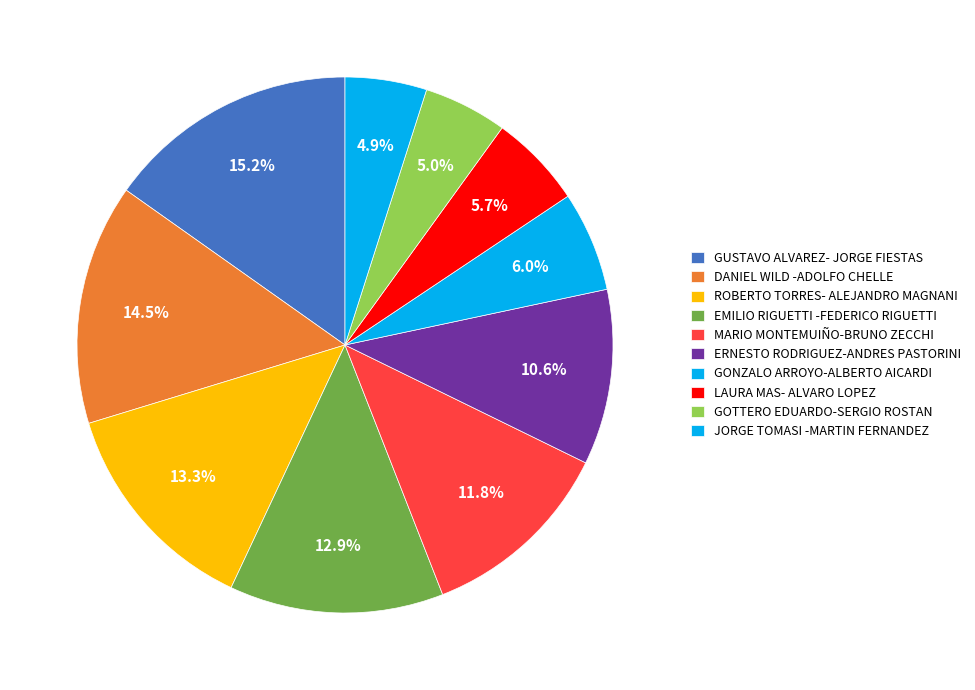

Is the sum of GOTTERO EDUARDO-SERGIO ROSTAN and MARIO MONTEMUIÑO-BRUNO ZECCHI greater than half?

No